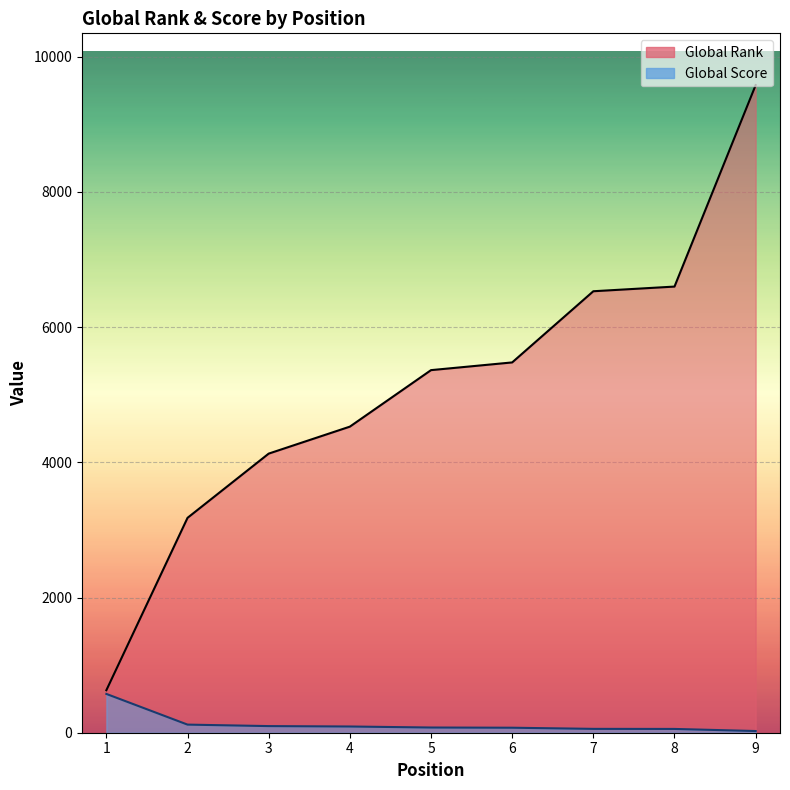

True or false: Global Score and Global Rank intersect in this chart.

False